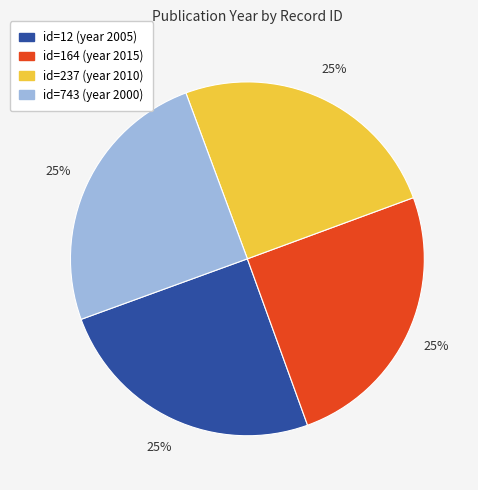

Is there any slice that represents more than half of the pie?

No